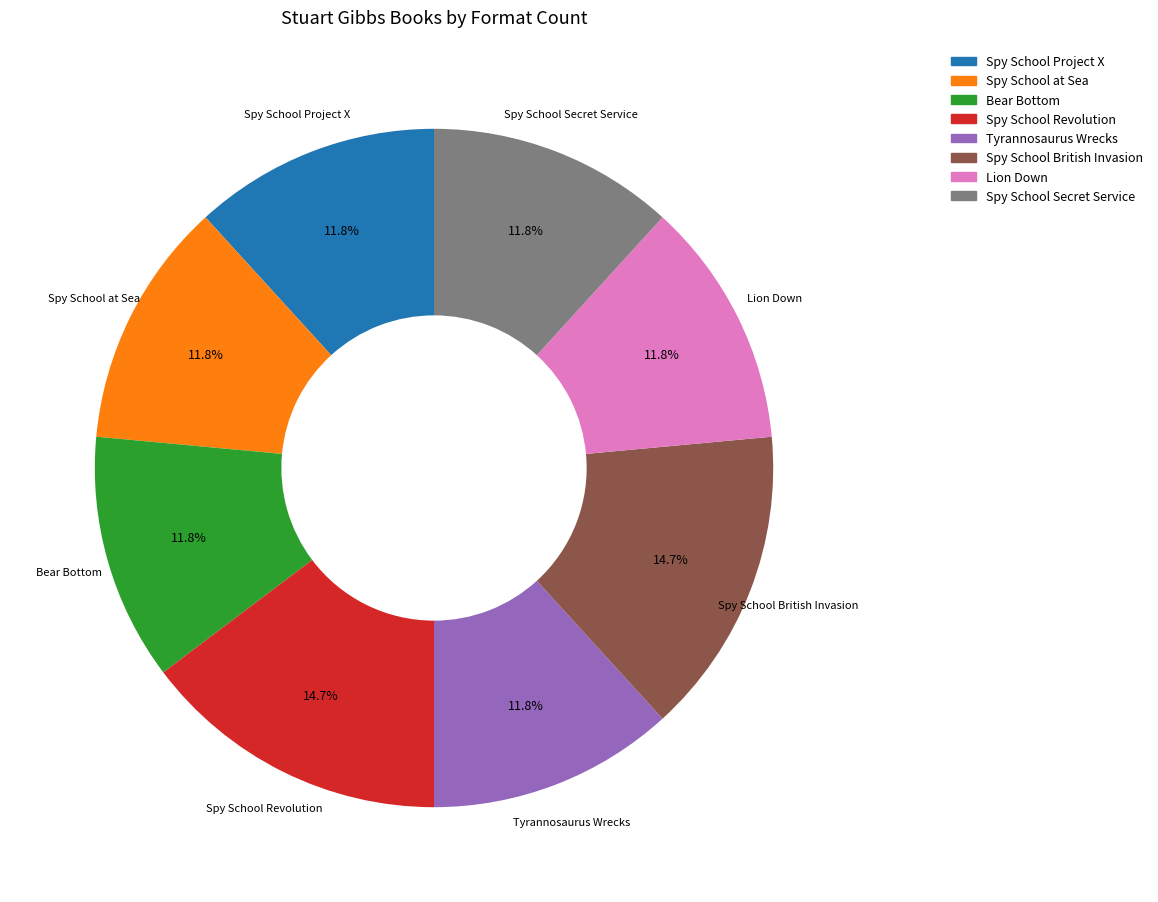

The Spy School Secret Service slice represents 12% of the pie. True or false?

True